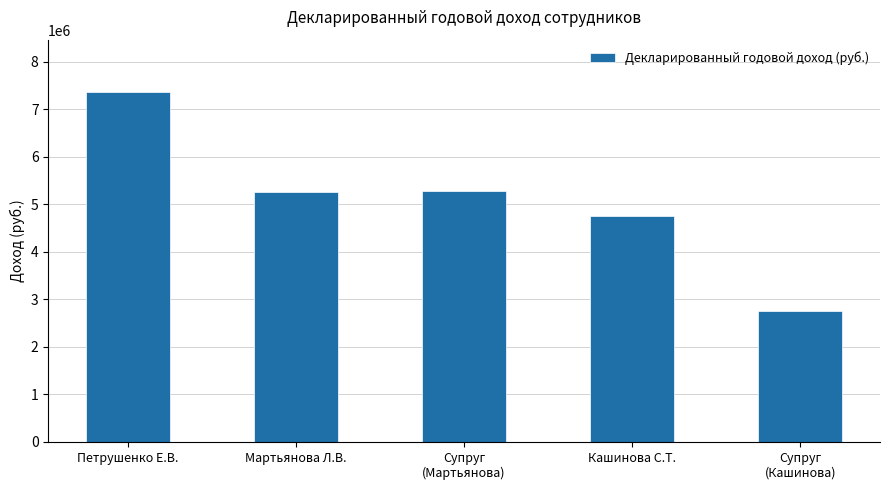

What is the change in value from Супруг
(Мартьянова) to Кашинова С.Т.?

-524167.3